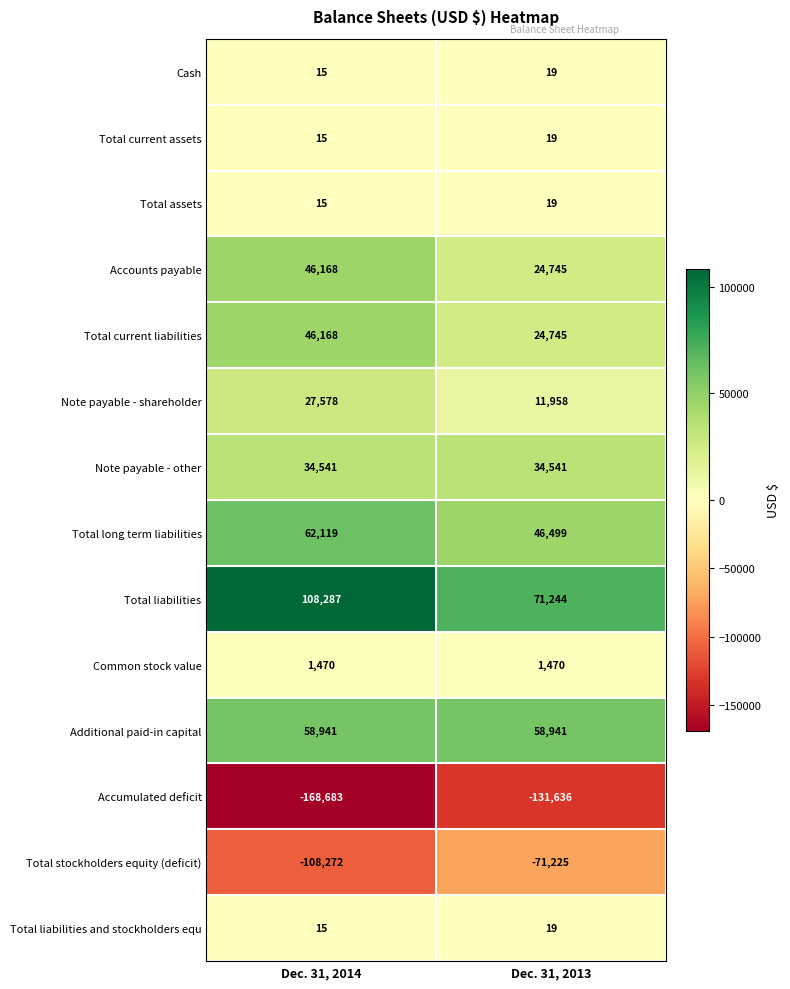

How many data points does each series have?

2